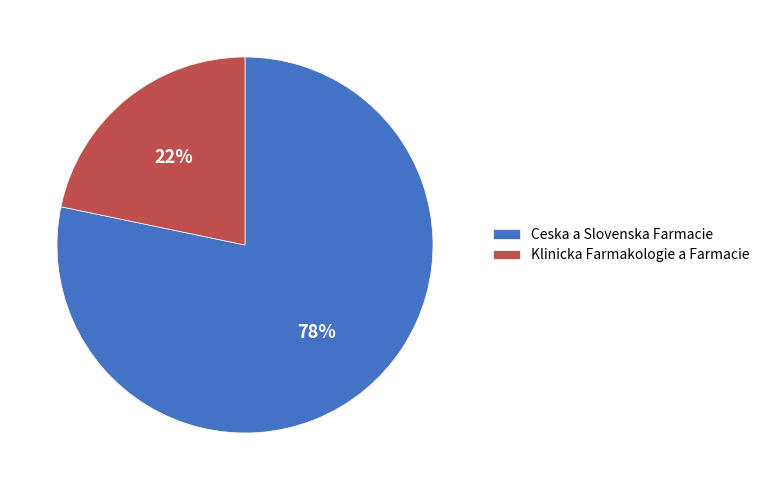

Is there any slice that represents more than half of the pie?

Yes